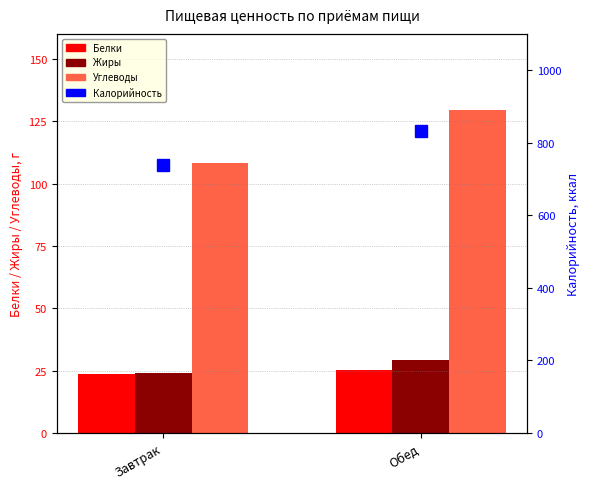

What is the label of the 2nd bar from the left?

Обед